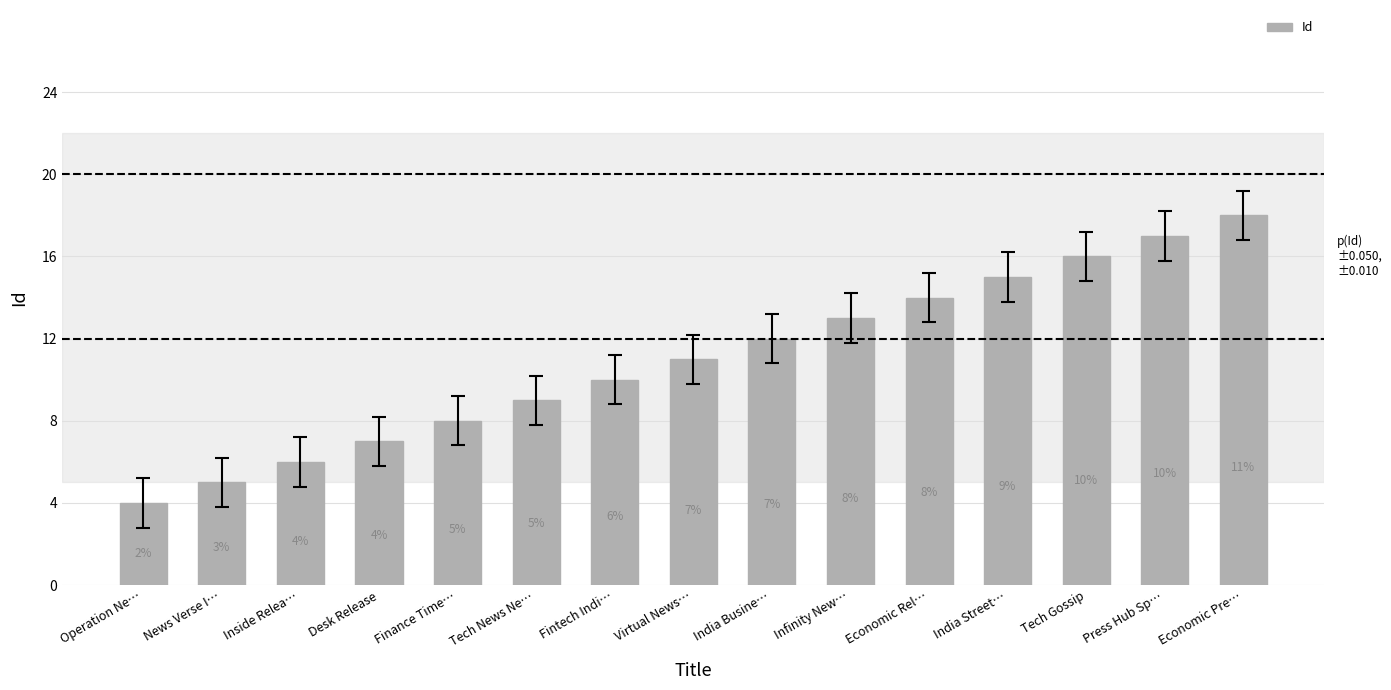

What is the difference between the maximum and minimum values?

14